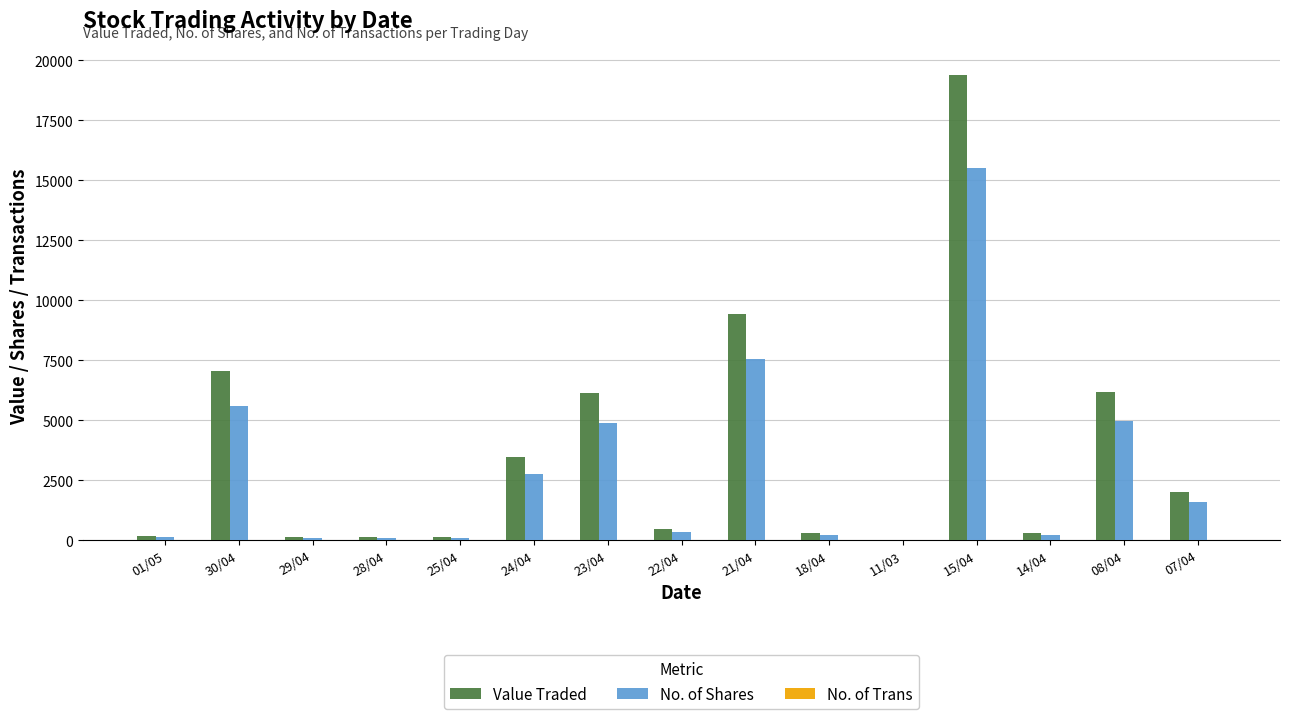

Which label corresponds to the largest value in the chart?

15/04